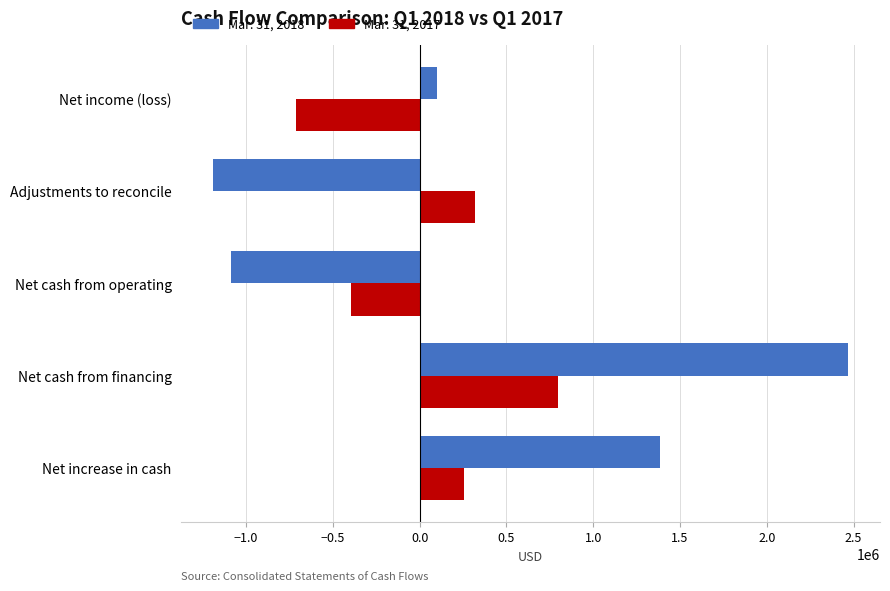

Where is Mar. 31, 2018 nearest to the value 640152?

Net income (loss)